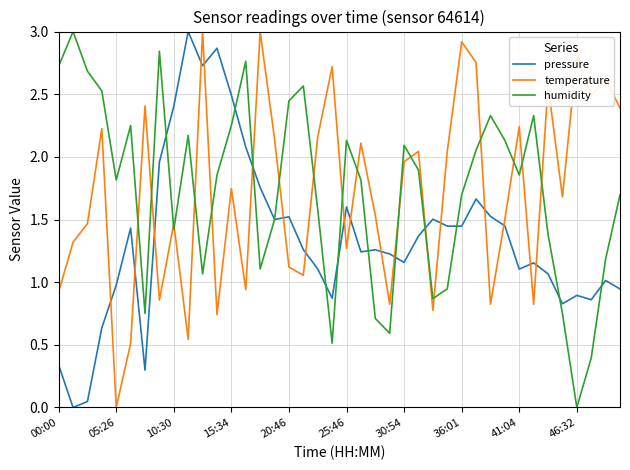

How many times do humidity and temperature cross each other?

19